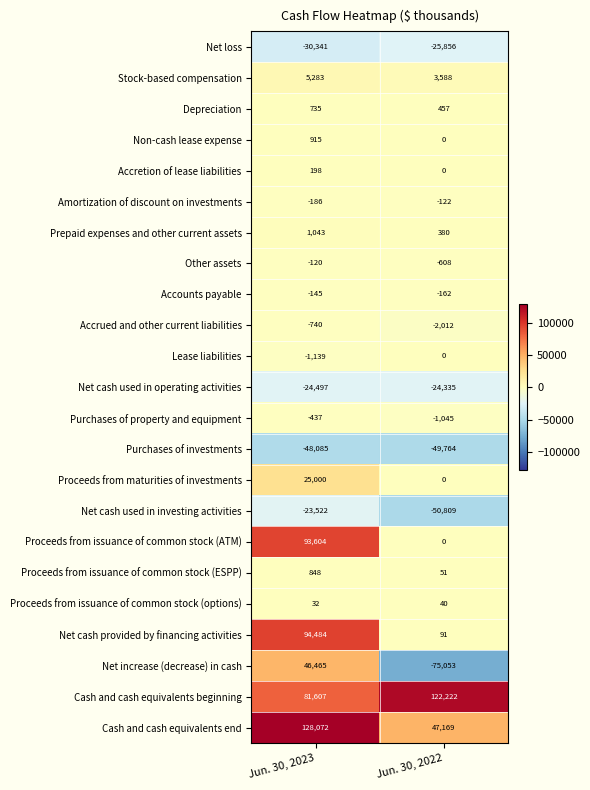

What is the difference between the maximum and minimum values in the Net cash provided by financing activities series?

94393